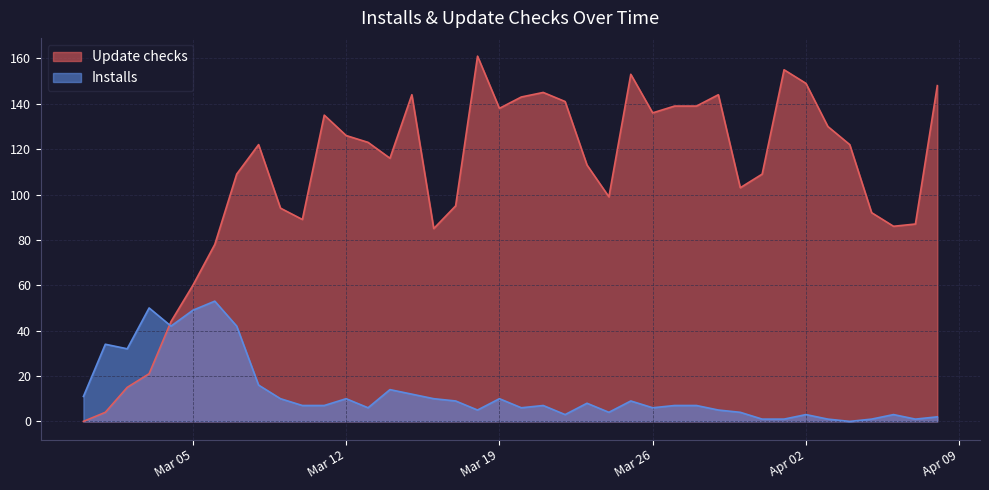

What position from the left is 2019-03-29?

30